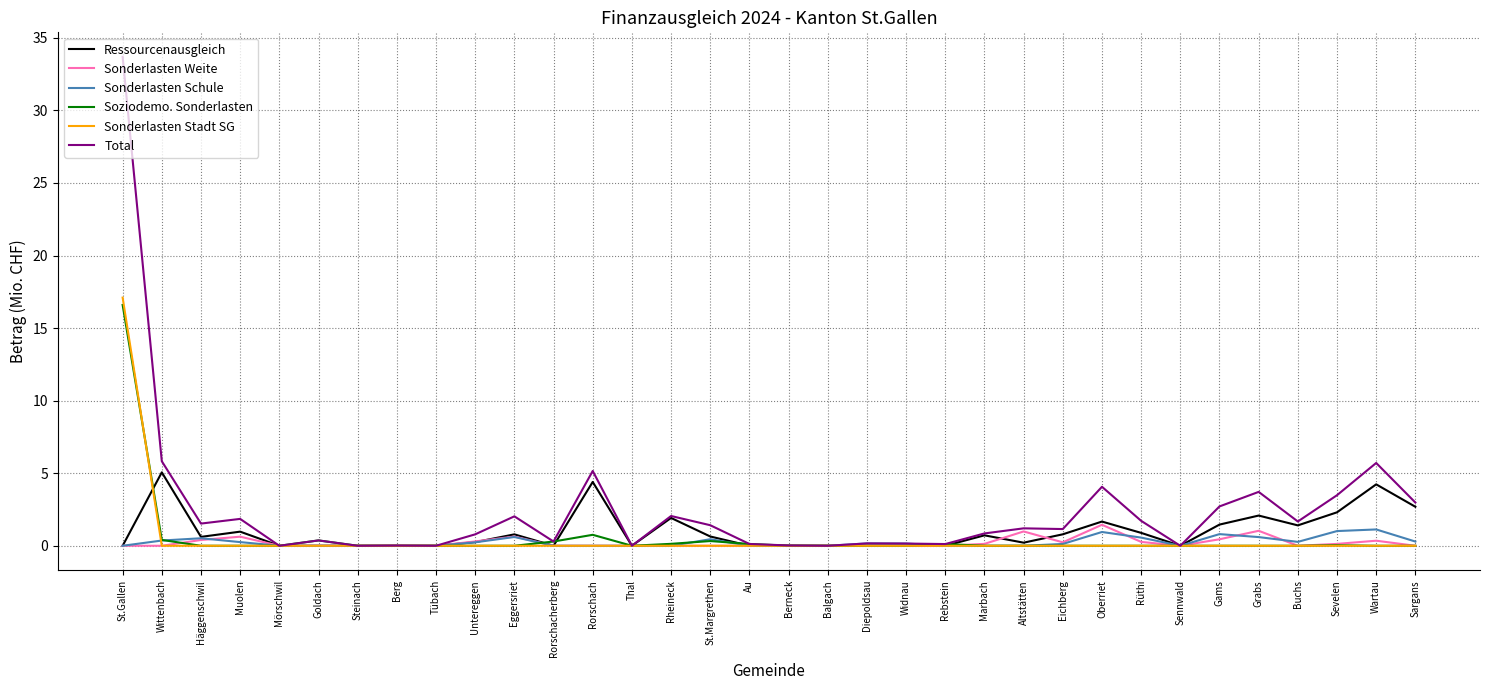

At which category does the chart reach its peak across all series?

St.Gallen